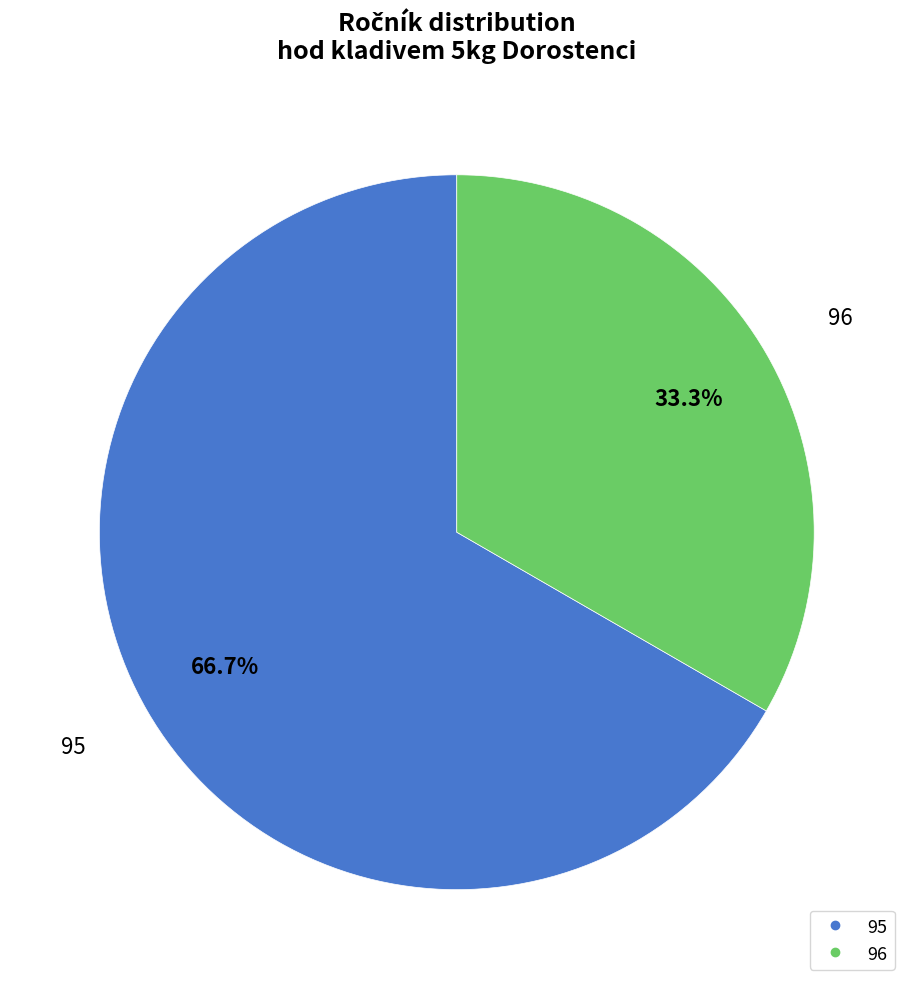

Which slice is the smallest?

96